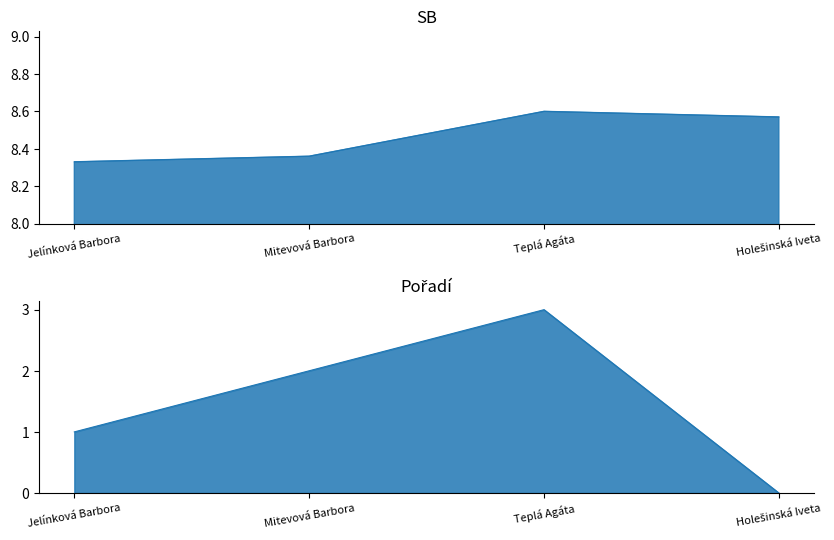

What is the difference between the maximum and second lowest values in the Pořadí series?

2.0